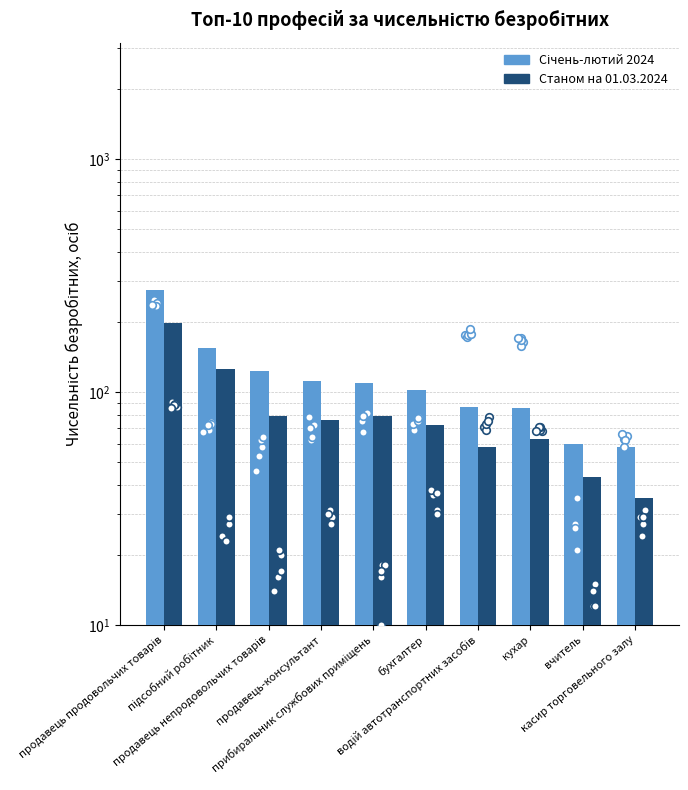

Is the value of Станом на 01.03.2024 at бухгалтер greater than the value of Січень-лютий 2024 at вчитель?

Yes